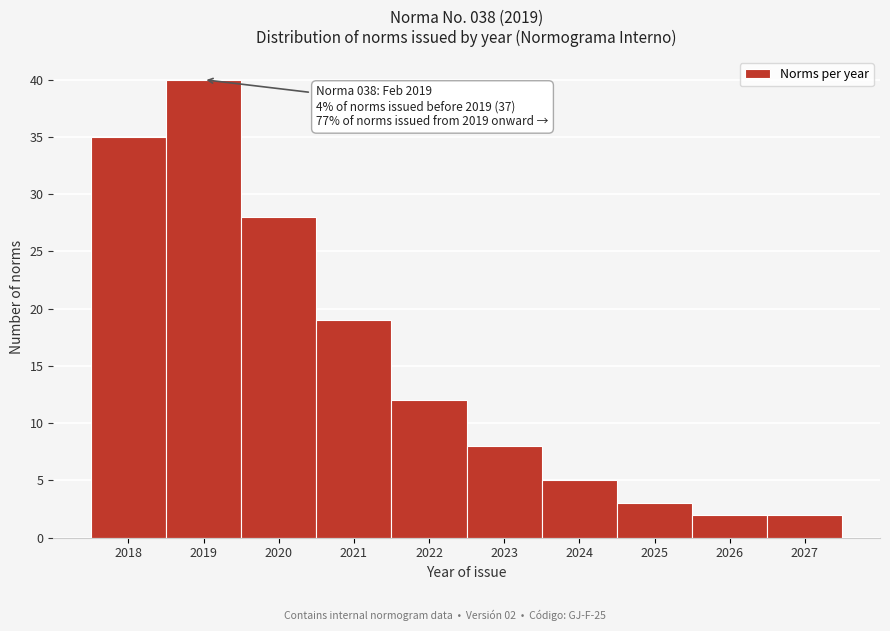

Over which range of the x-axis is the bar tallest?

2018.5 to 2019.5